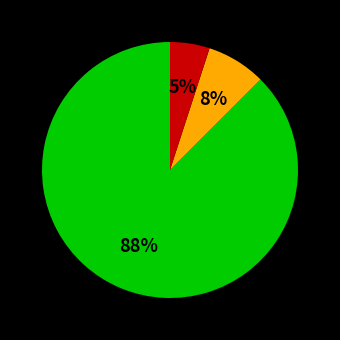

Is there a majority slice in this chart?

Yes